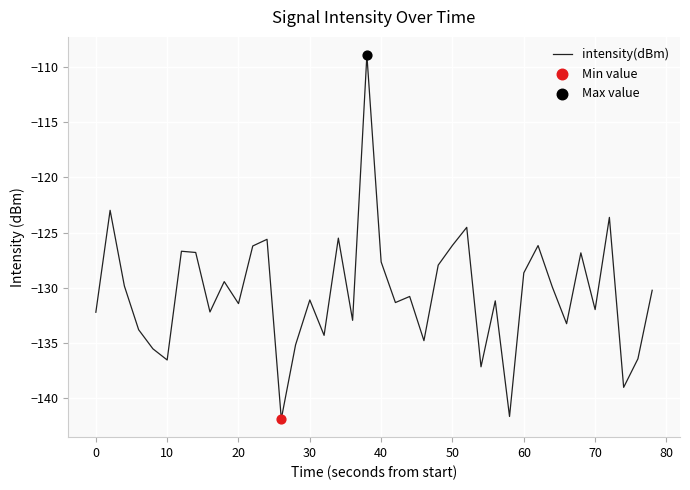

What is the maximum value shown in the chart?

-108.9